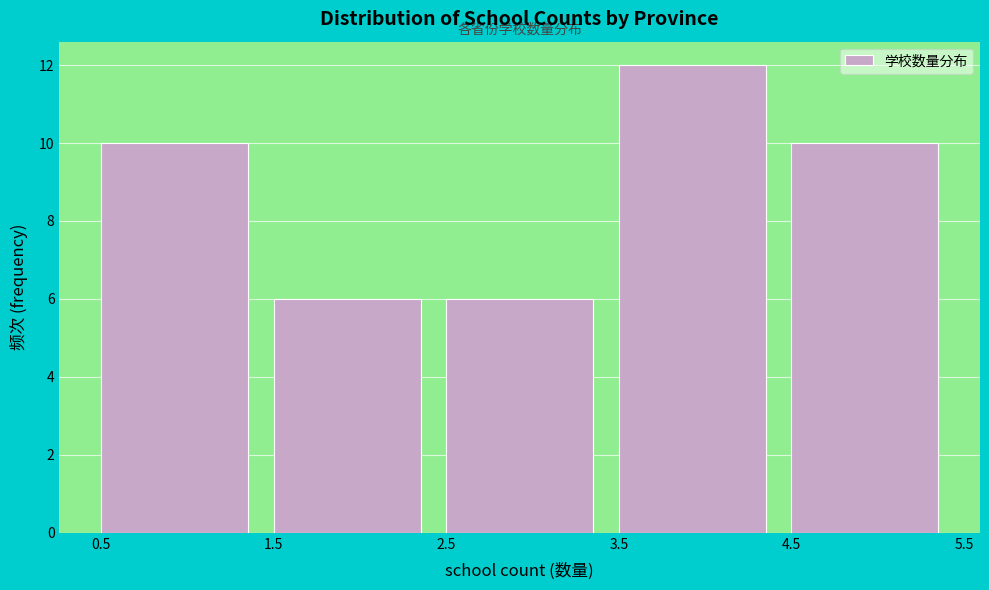

Reading left to right, list every bar in this chart as the range it spans on the x-axis followed by its height. The values are not printed on the chart, so give them approximately, as read against the axis.

0.5 to 1.5: 10
1.5 to 2.5: 6
2.5 to 3.5: 6
3.5 to 4.5: 12
4.5 to 5.5: 10